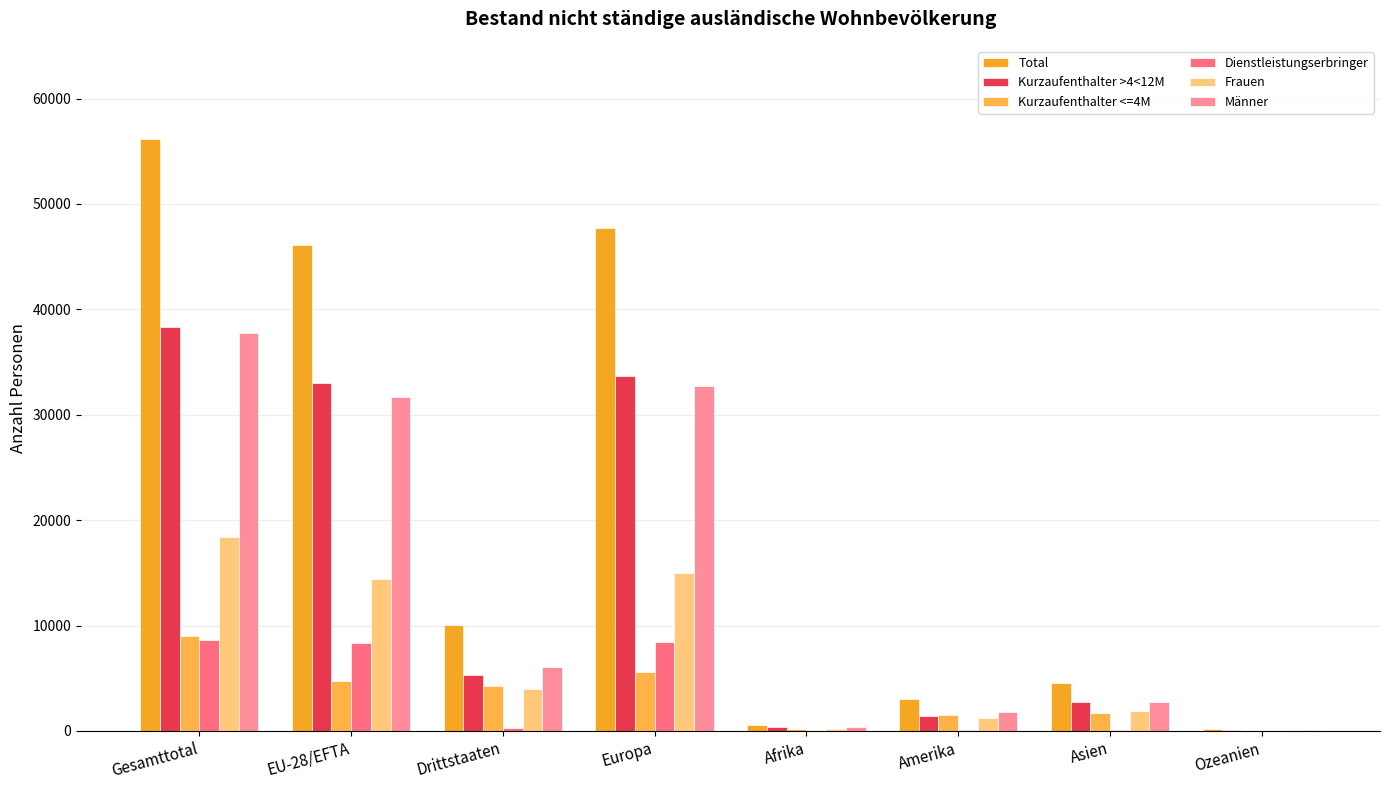

Count the number of categories in the chart.

8